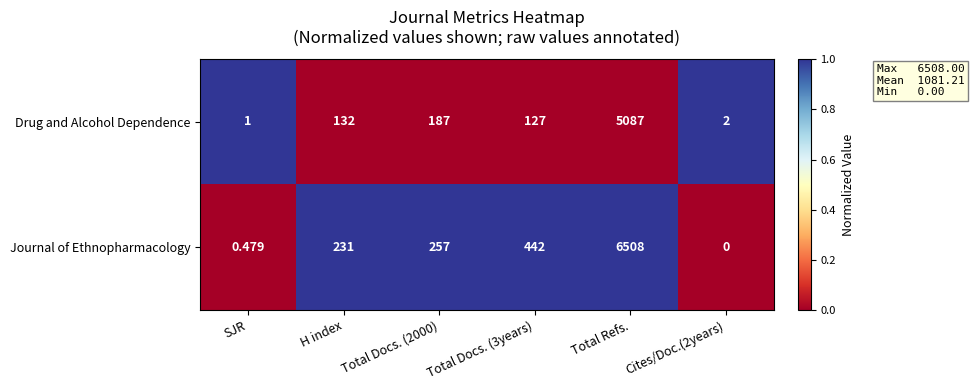

Between H index and Total Refs., which series saw the biggest shift?

Journal of Ethnopharmacology